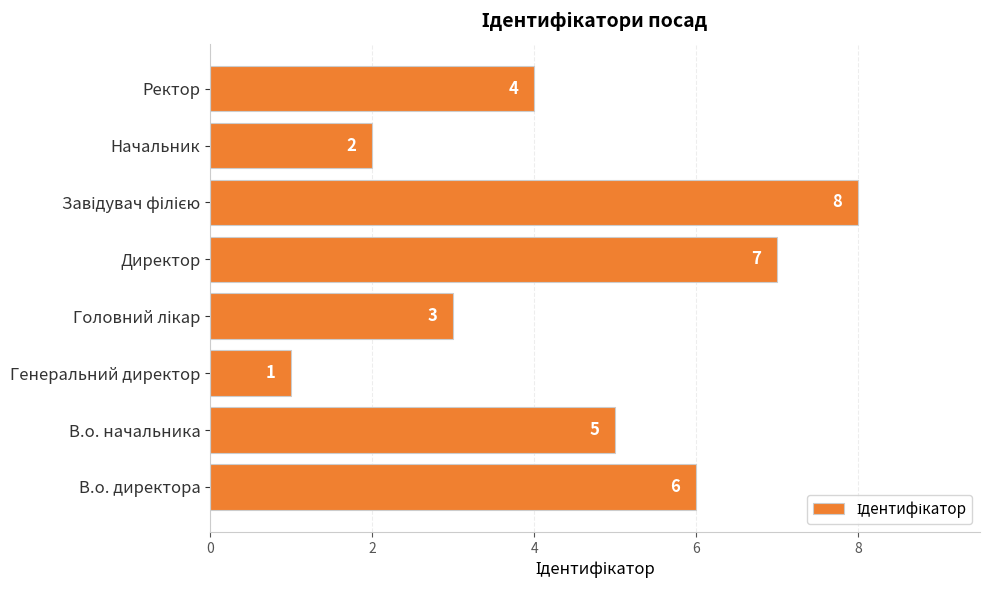

What is the sum of all values?

36